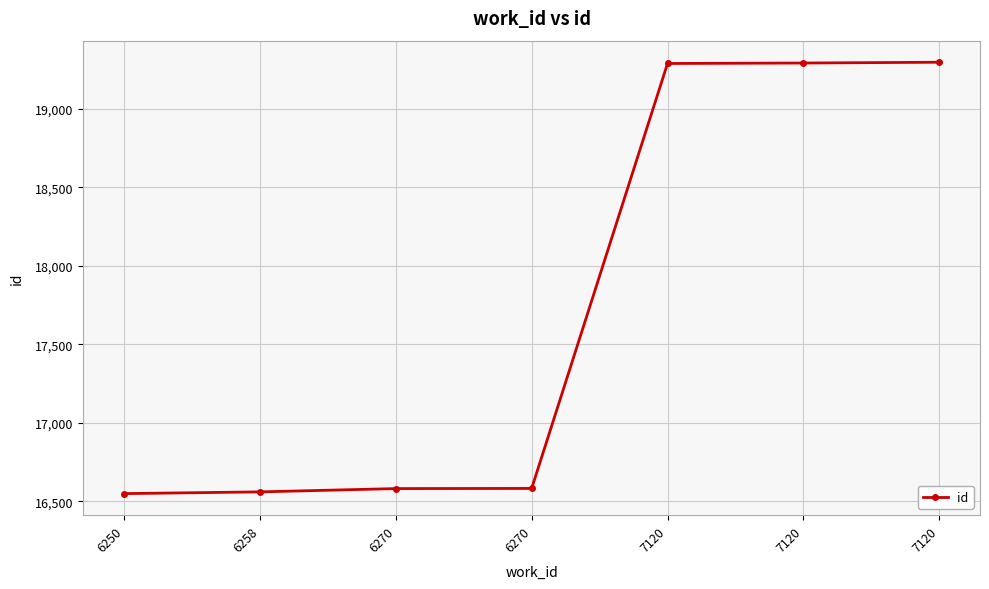

How many lines are shown in the chart?

1